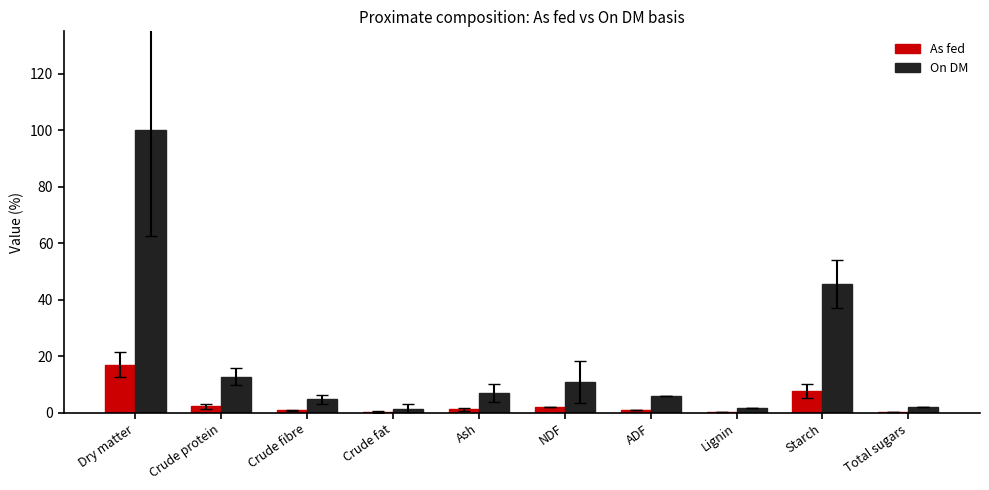

Is it true that On DM equals 5.9 at ADF?

True